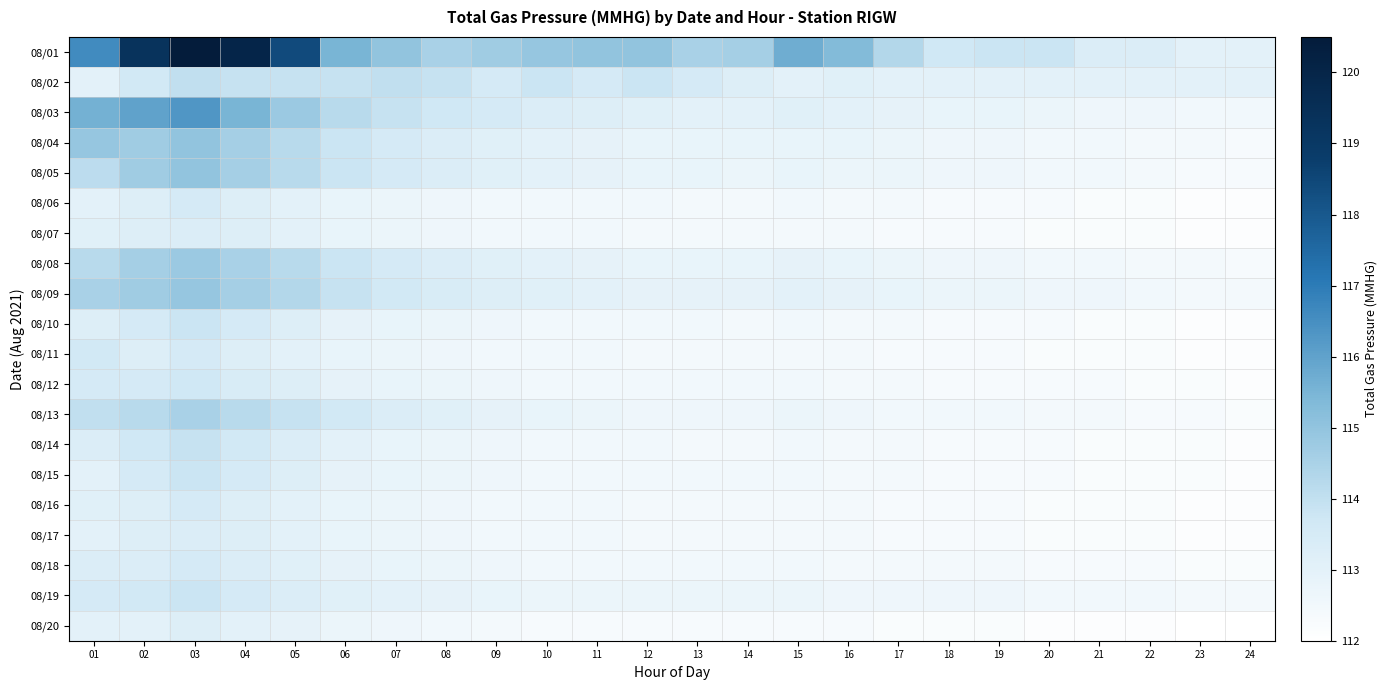

Between 05 and 11, which series saw the biggest shift?

08/01